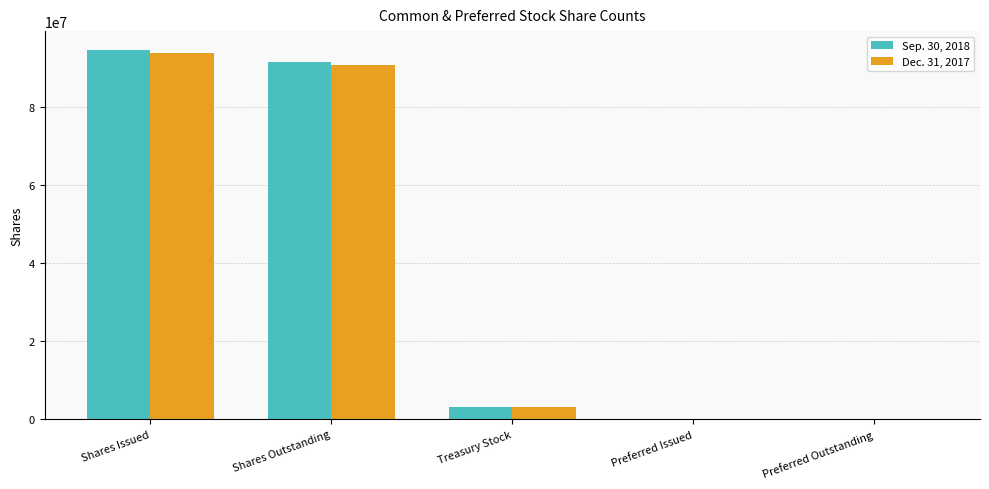

At which category is the sum across all series the highest?

Shares Issued